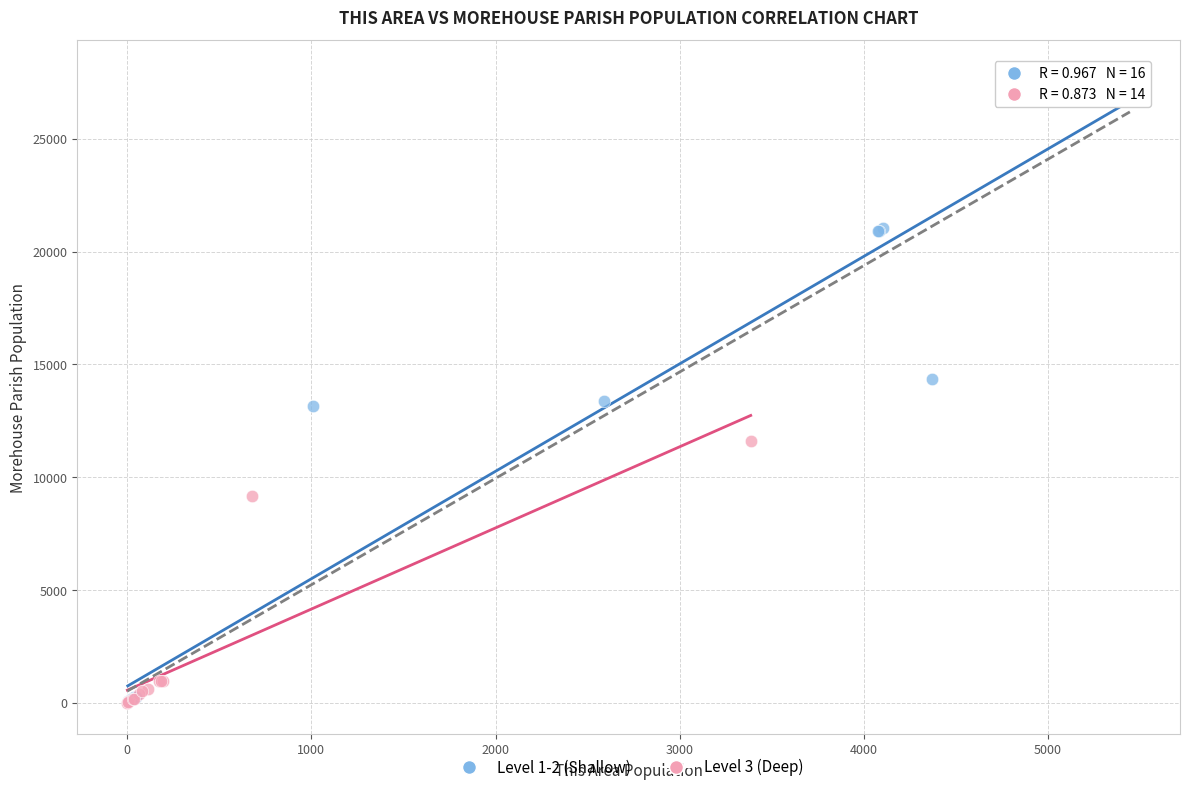

Which series has the widest spread of Y values?

Level 1-2 (Shallow)